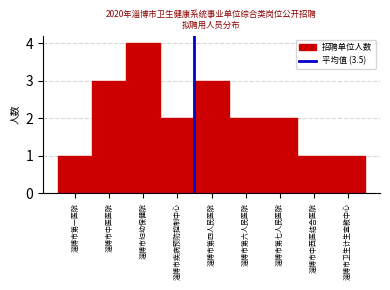

Reading left to right, transcribe all the data shown in this chart.

1	3	4	2	3	2	2	1	1